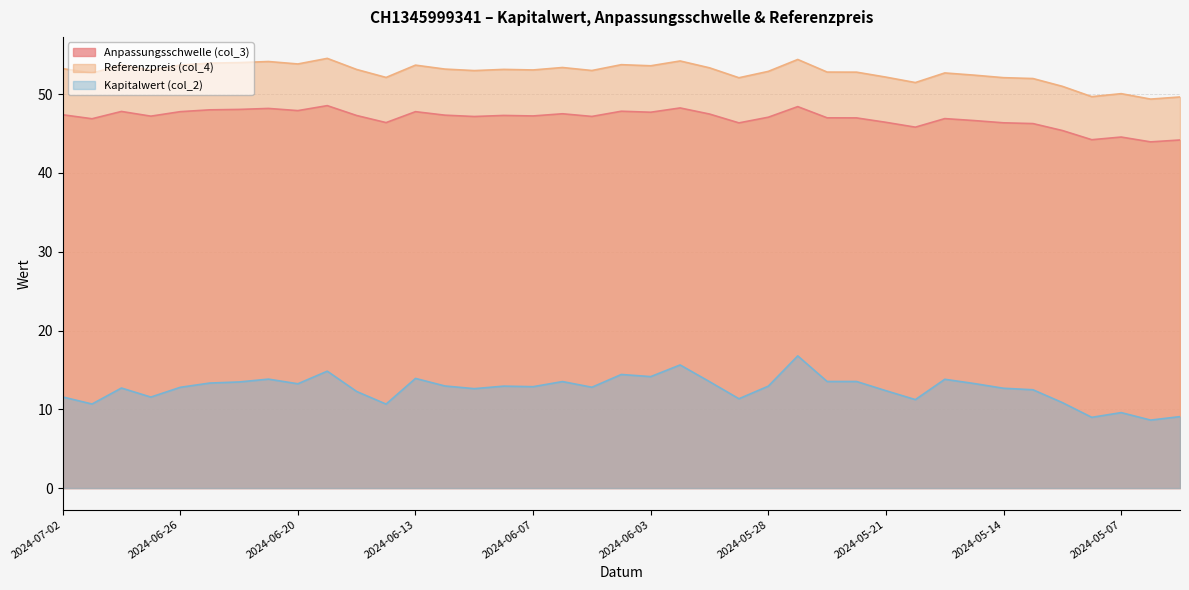

True or false: Anpassungsschwelle (col_3) and Kapitalwert (col_2) cross at least once.

False